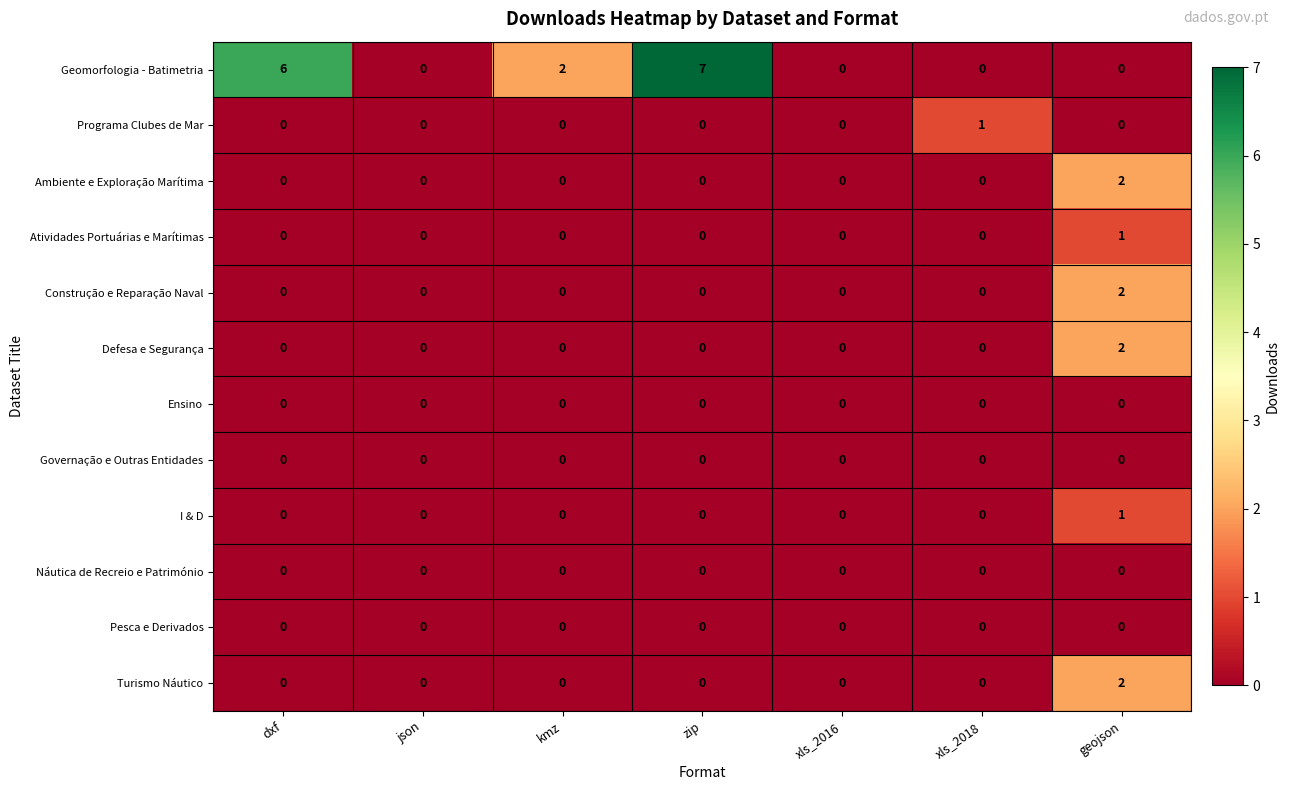

At which category is the sum across all series the highest?

geojson